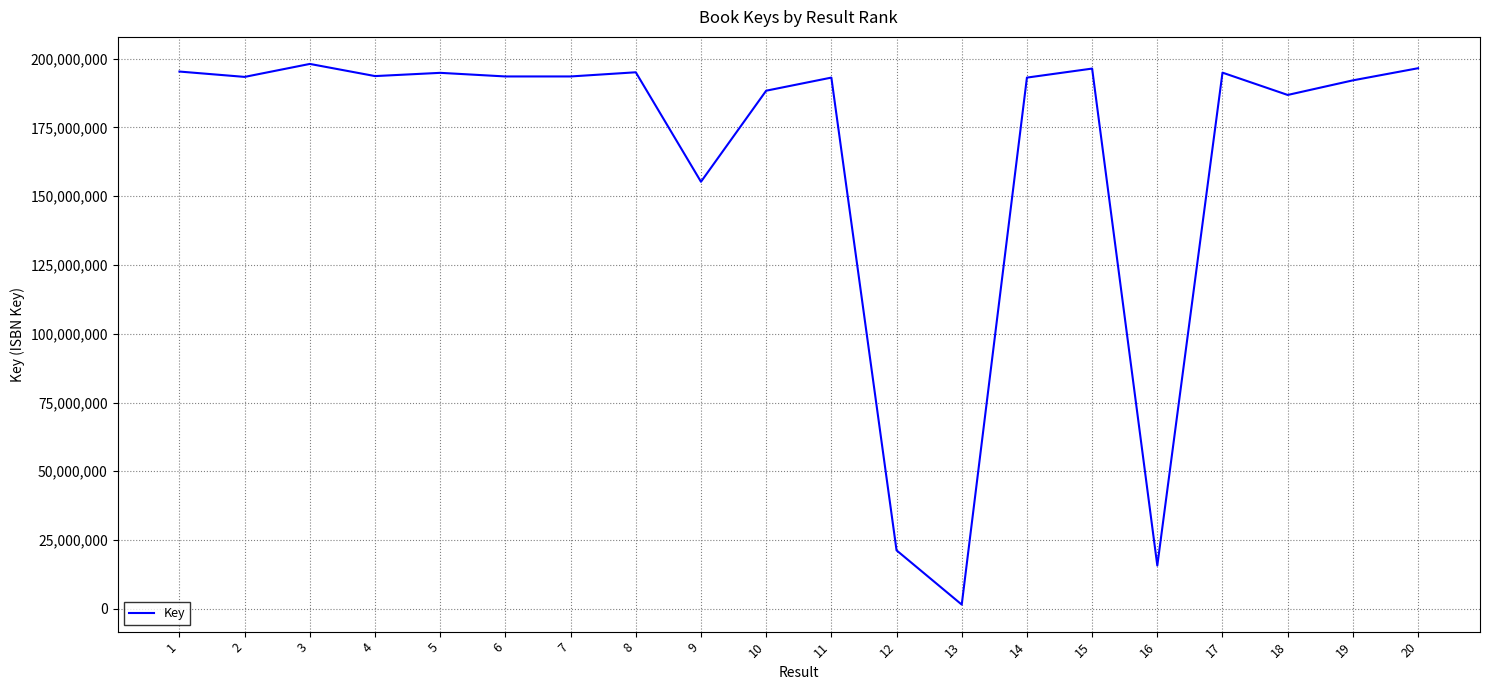

Between 15 and 18, which is larger?

15